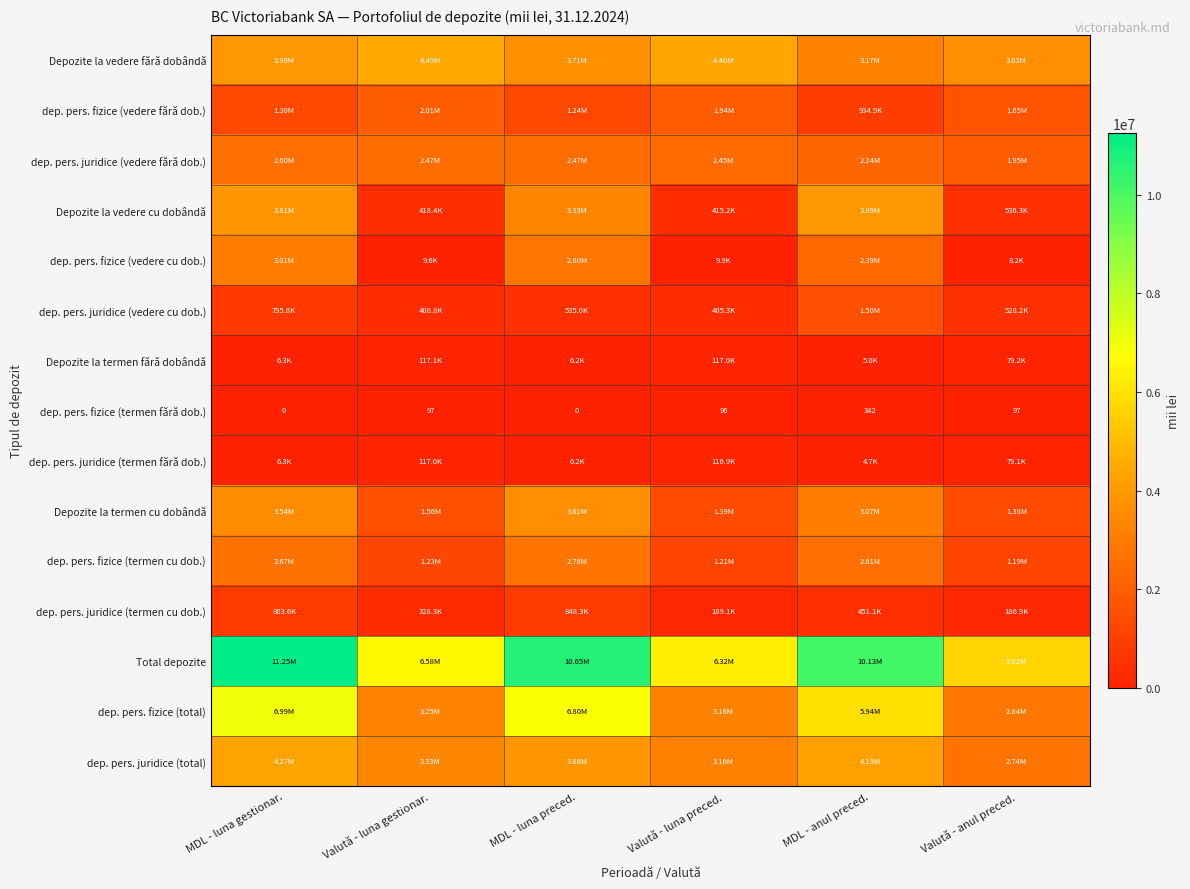

Read the dep. pers. juridice (termen cu dob.) value at Valută - luna preced..

189133.0